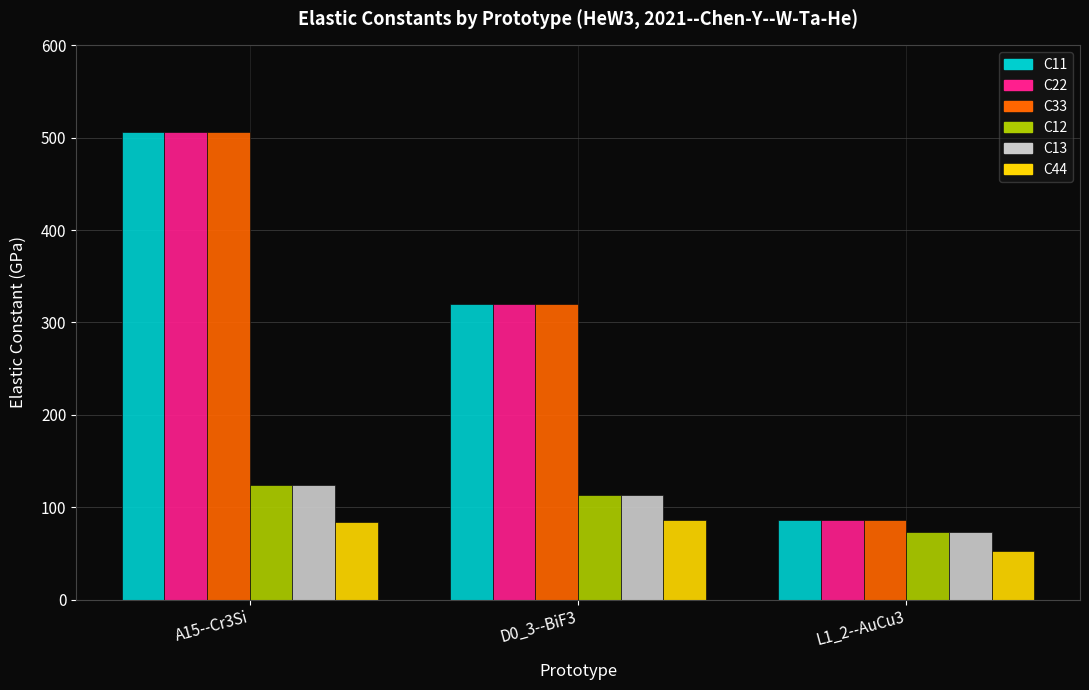

How many bars are there in each group?

6